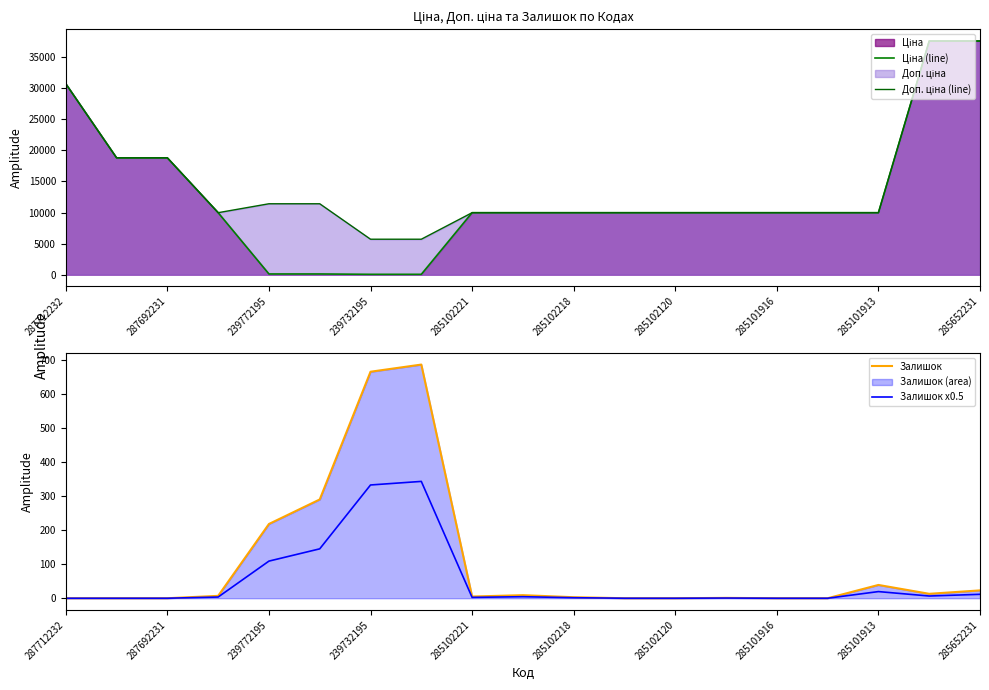

Where does the Ціна (line) series first go above 9974?

287712232